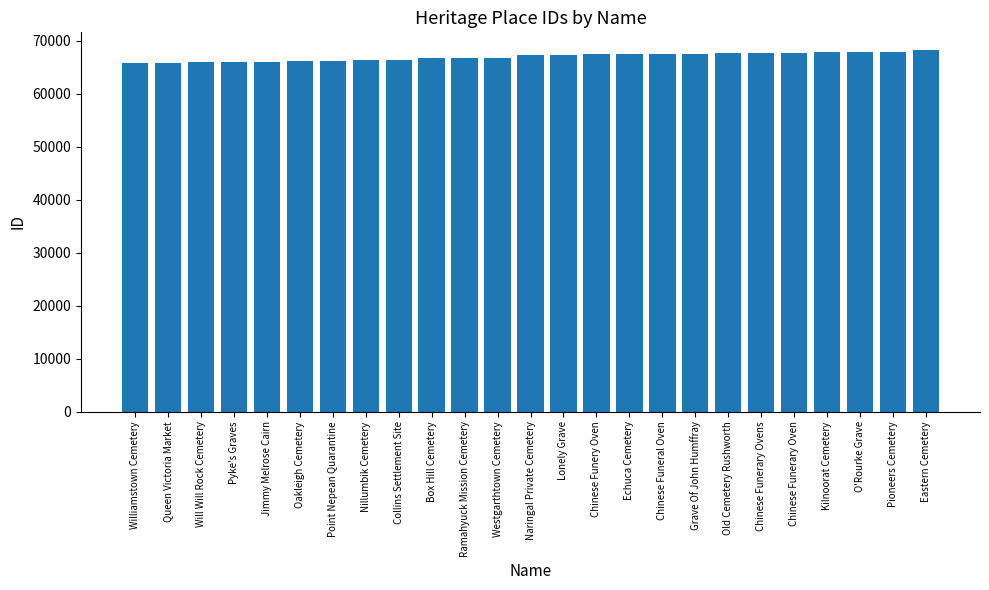

What is the sum of all values?

1674675